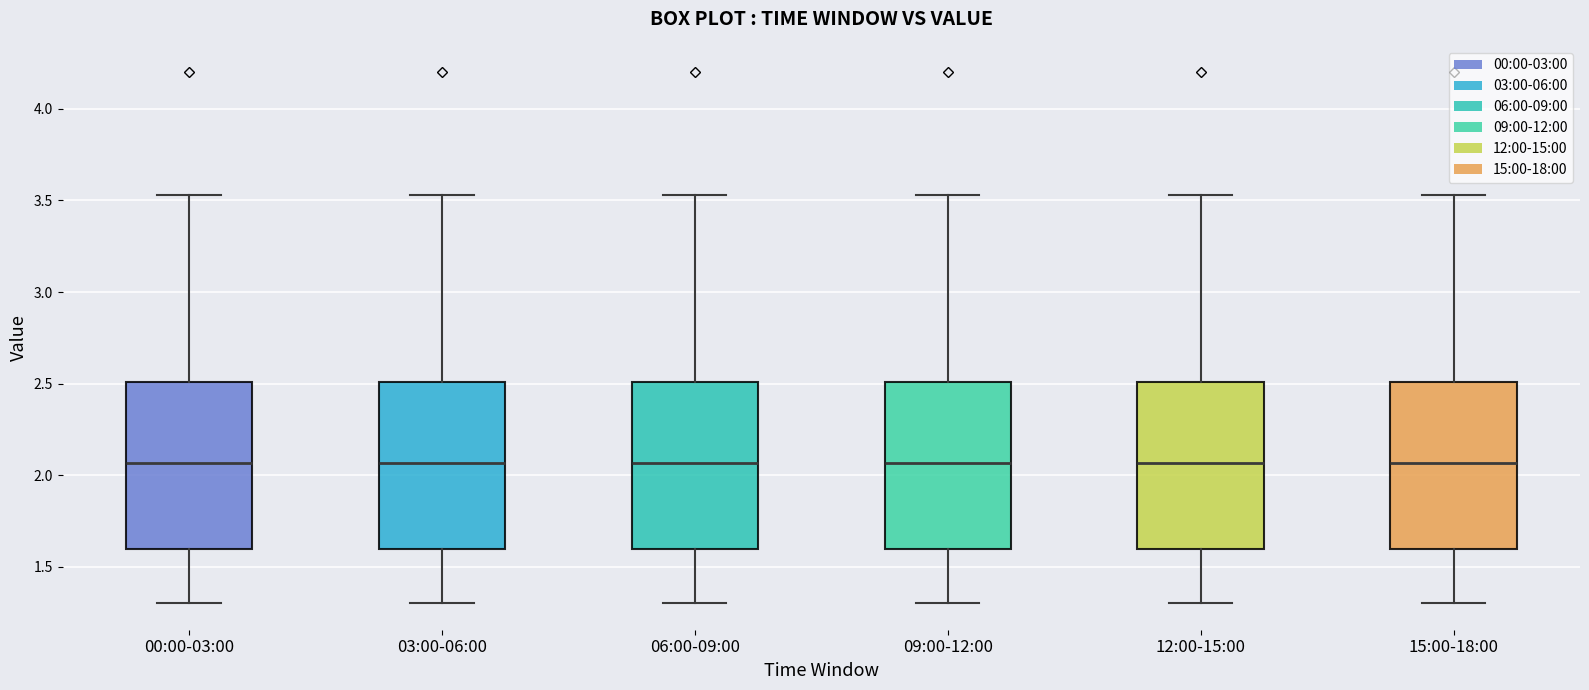

Reading left to right, read every box against the y-axis: the position of its median line, the range the box covers, and the ends of its whiskers. The values are not printed on the chart, so give them approximately, as read against the axis.

00:00-03:00: median 2.05, box 1.60 to 2.50, whiskers 1.30 to 3.55
03:00-06:00: median 2.05, box 1.60 to 2.50, whiskers 1.30 to 3.55
06:00-09:00: median 2.05, box 1.60 to 2.50, whiskers 1.30 to 3.55
09:00-12:00: median 2.05, box 1.60 to 2.50, whiskers 1.30 to 3.55
12:00-15:00: median 2.05, box 1.60 to 2.50, whiskers 1.30 to 3.55
15:00-18:00: median 2.05, box 1.60 to 2.50, whiskers 1.30 to 3.55